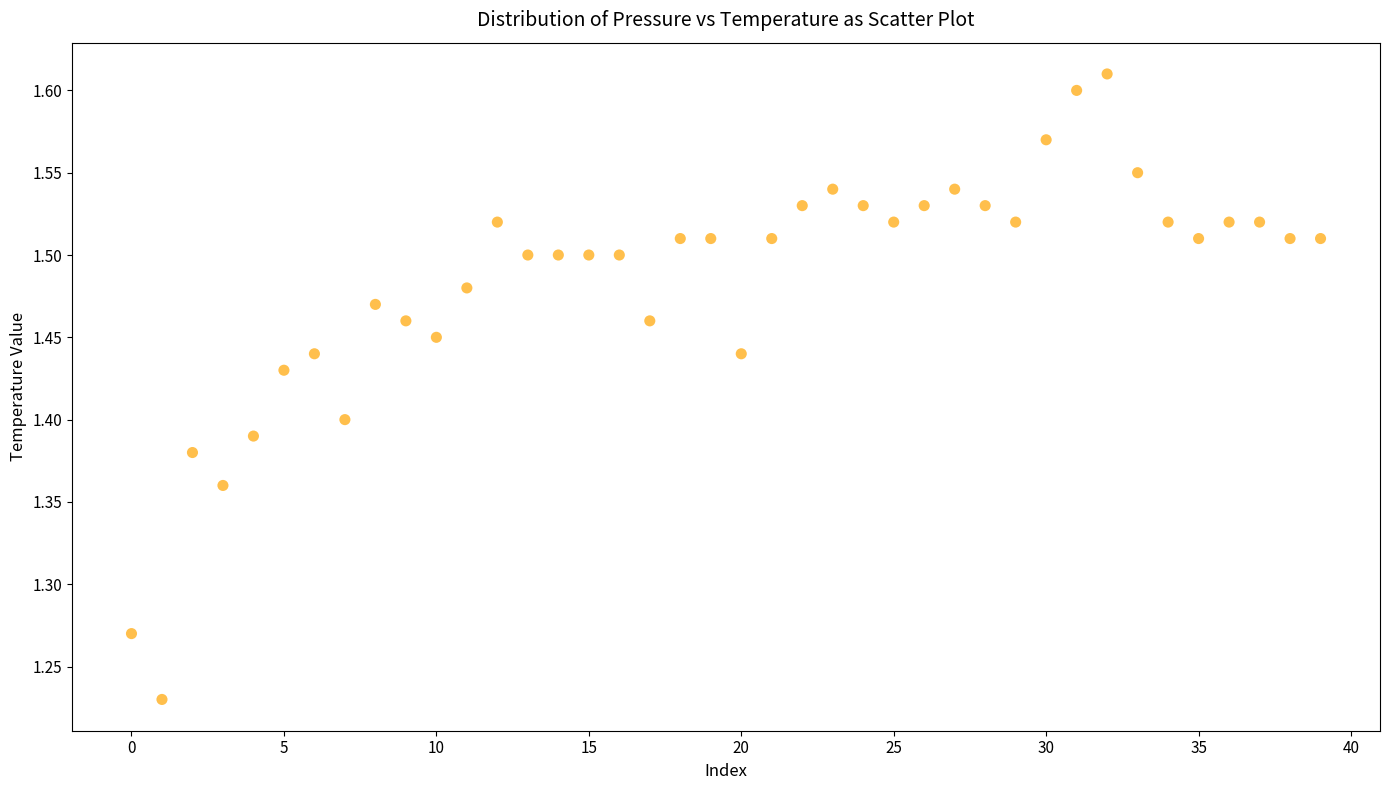

What is the range of Y values (max minus min)?

0.4